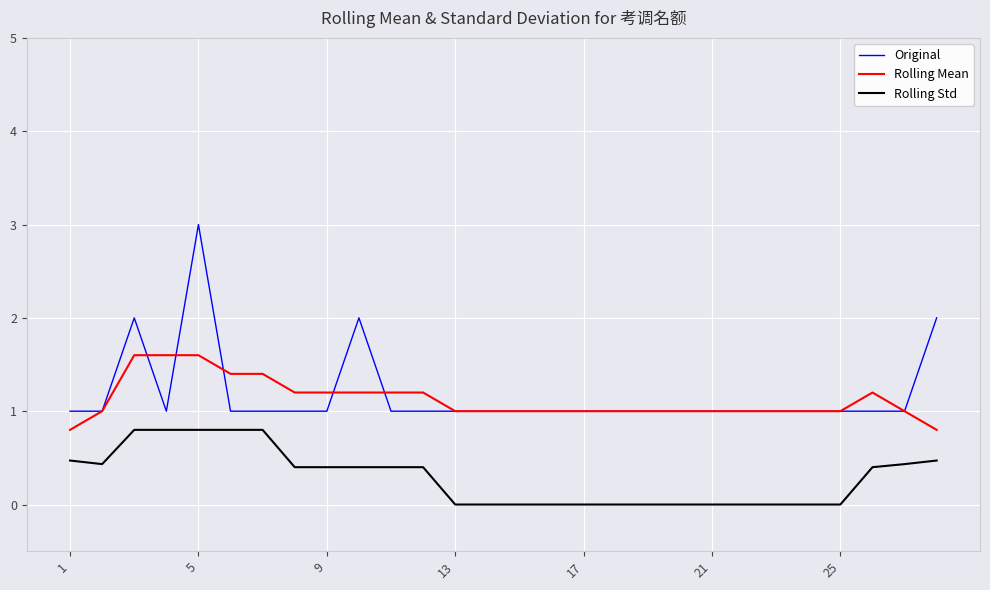

Which series has the widest spread of values?

Original